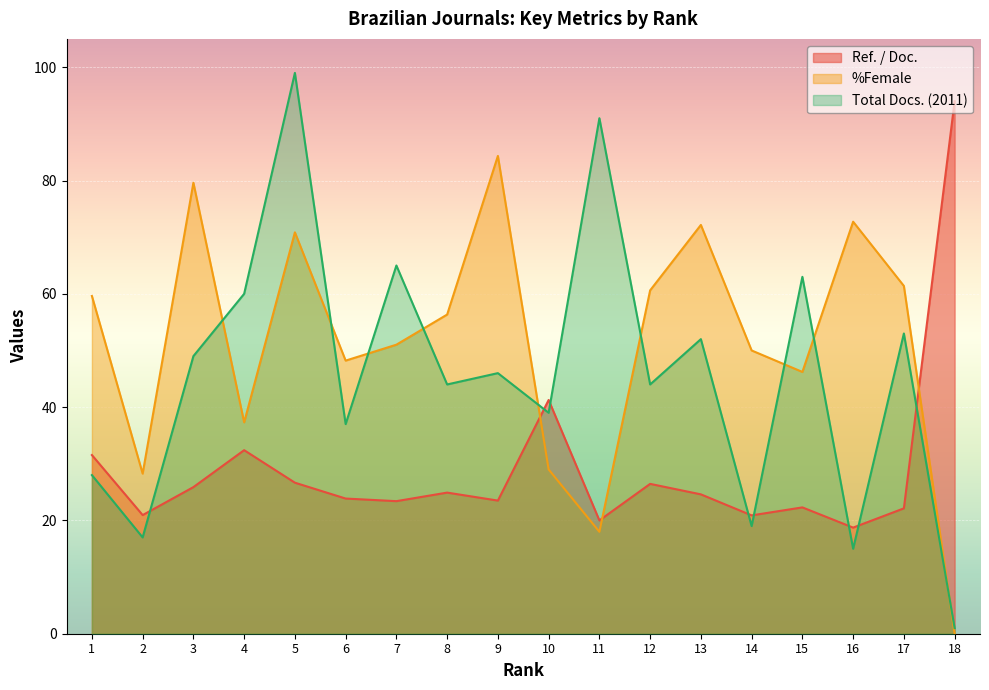

Where do Total Docs. (2011) and Ref. / Doc. first cross each other?

2 and 3